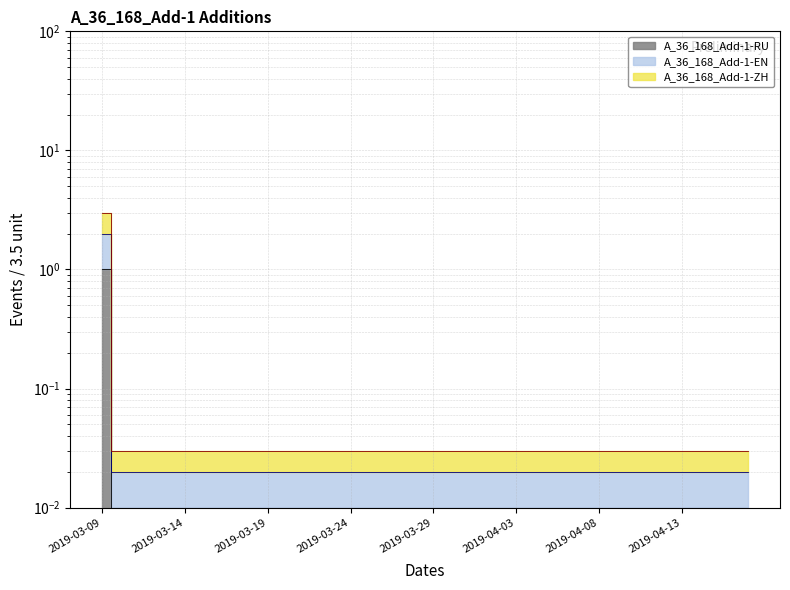

What are all the series names shown in the legend?

A_36_168_Add-1-ZH, A_36_168_Add-1-EN, A_36_168_Add-1-RU